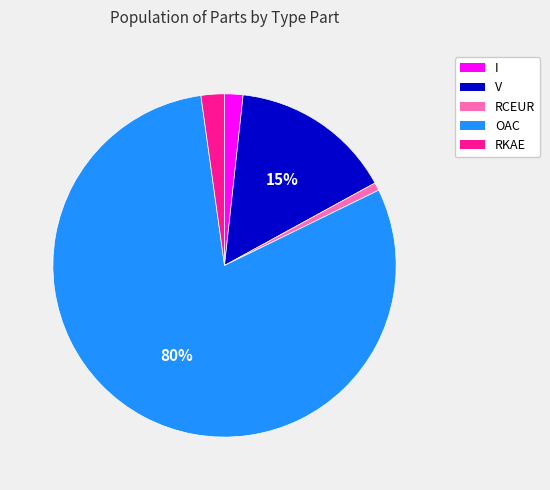

The RCEUR slice represents 1% of the pie. True or false?

True